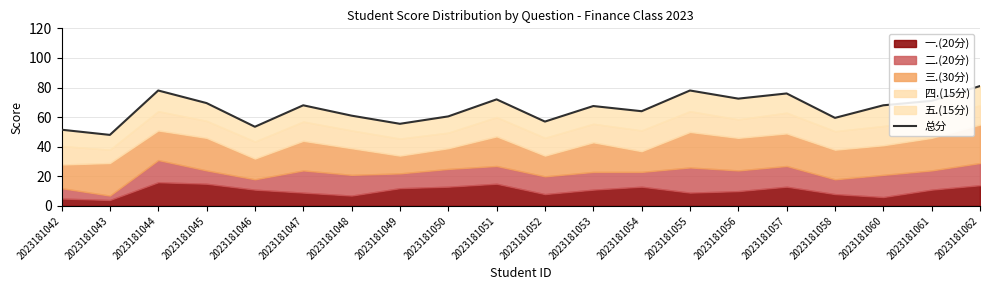

What is the ratio of the value at 2023181052 to the value at 2023181054?

0.9